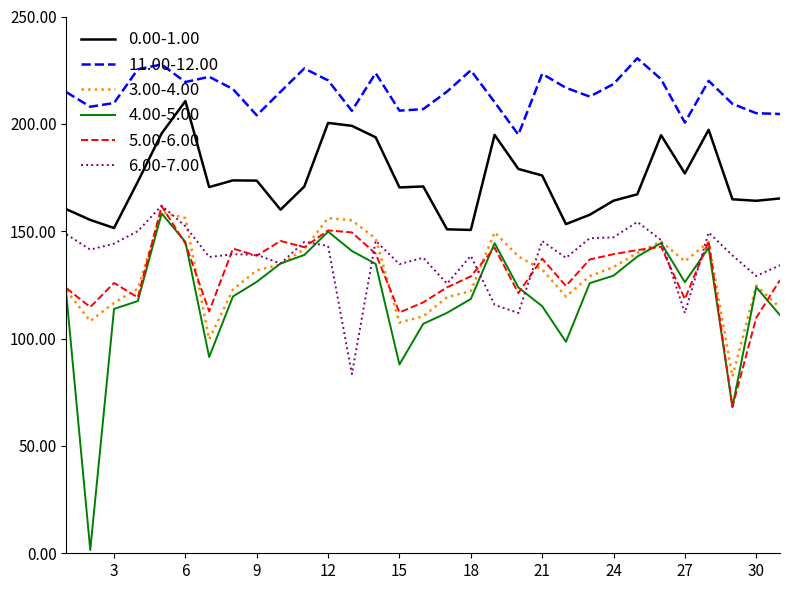

True or false: 6.00-7.00 and 0.00-1.00 cross at least once.

False